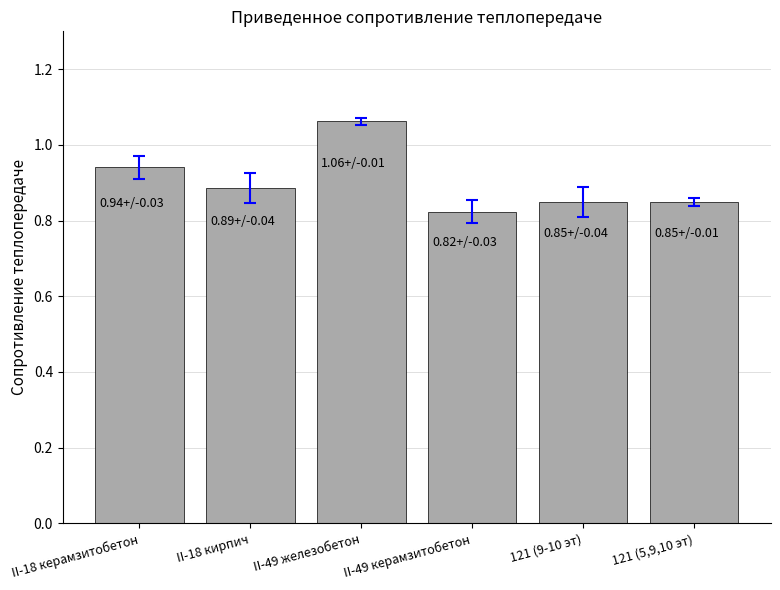

What is the label of the 2nd bar from the left?

II-18 кирпич